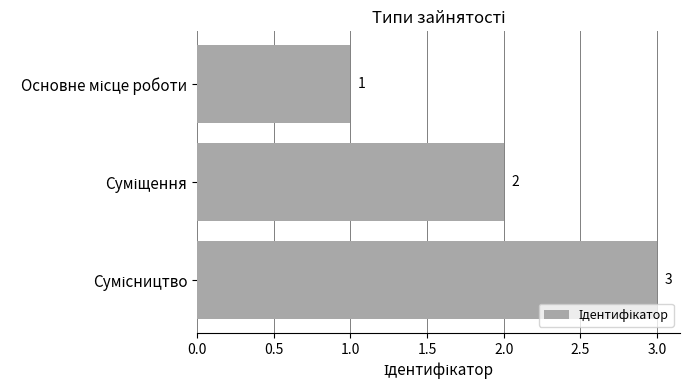

What is the value of the 2nd bar from the top?

2